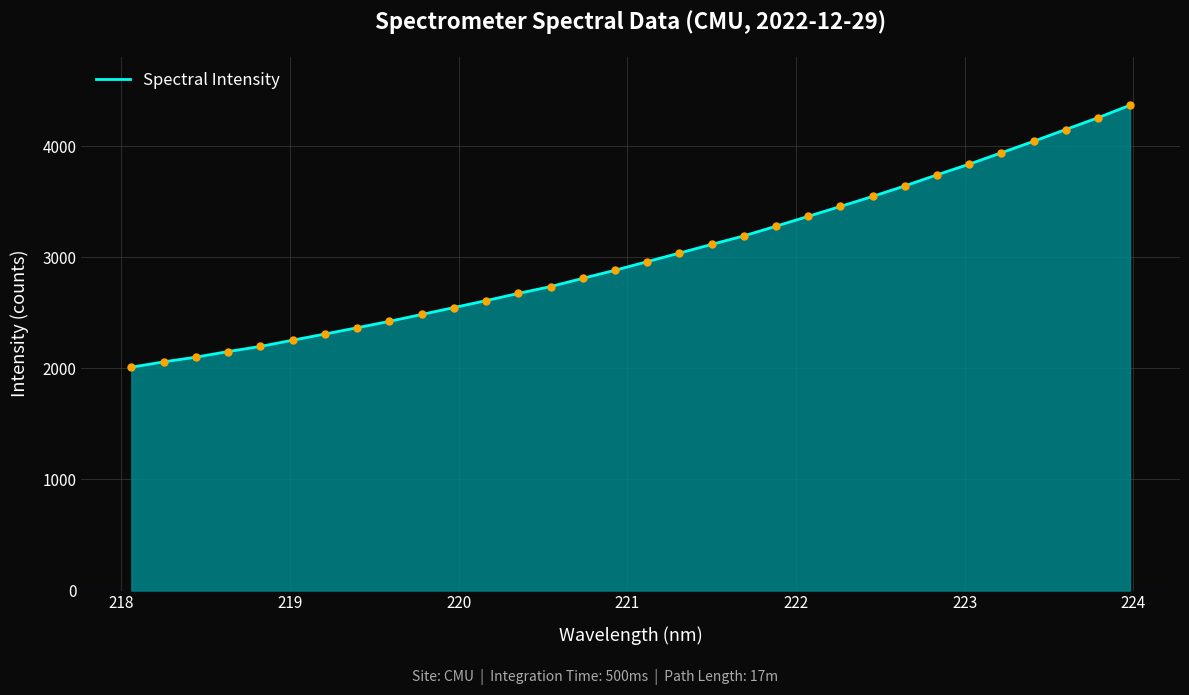

What is the difference between the maximum and minimum values?

2357.9